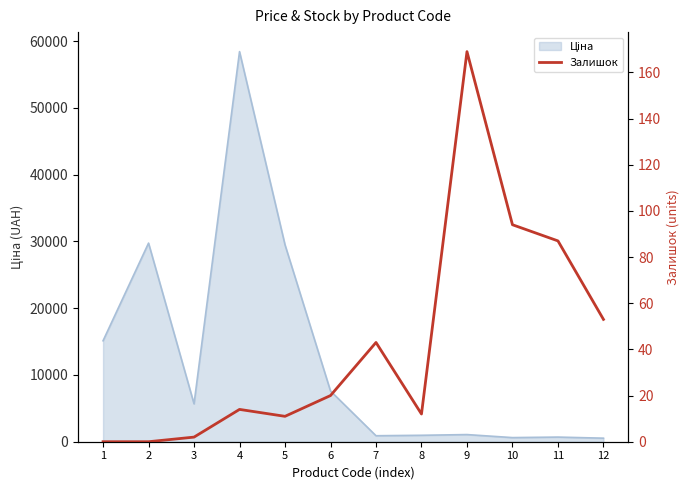

Where does the data first go above 20?

7